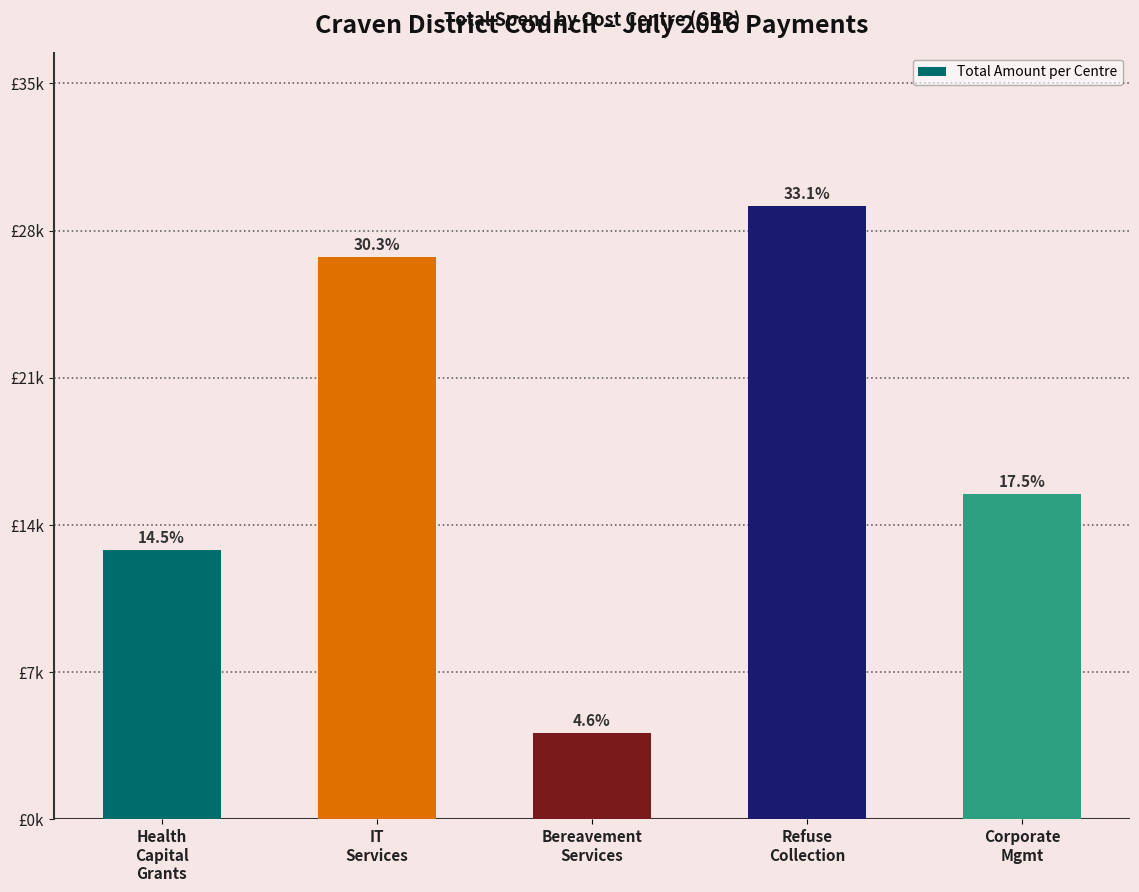

What is the change in value from IT
Services to Bereavement
Services?

-22473.9